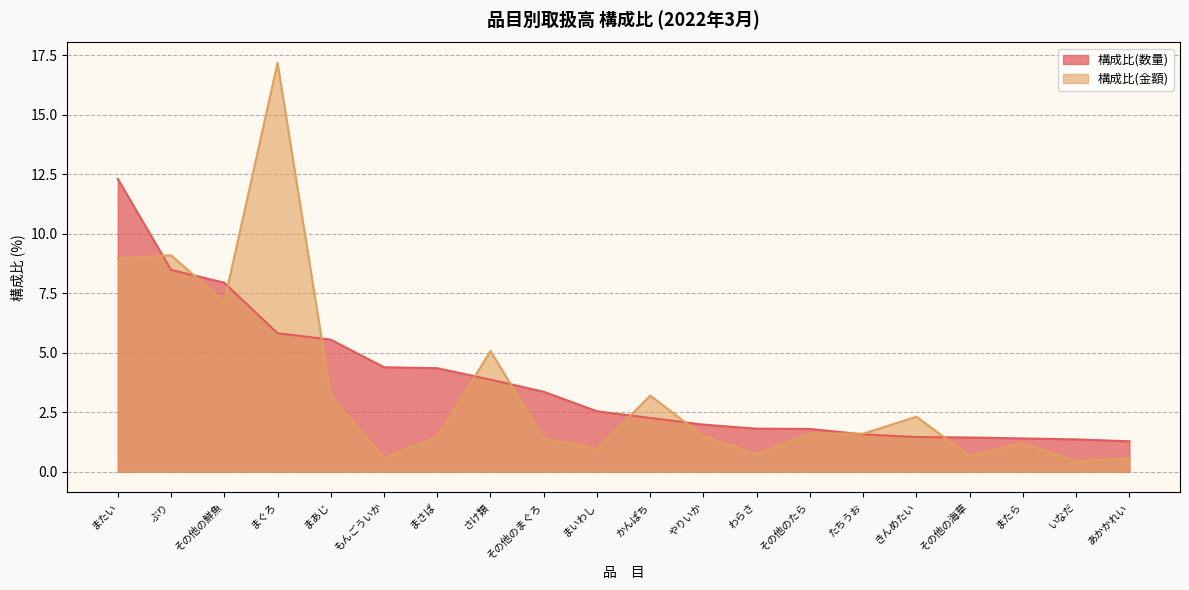

What is the approximate value of 構成比(数量) at その他のまぐろ?

3.4